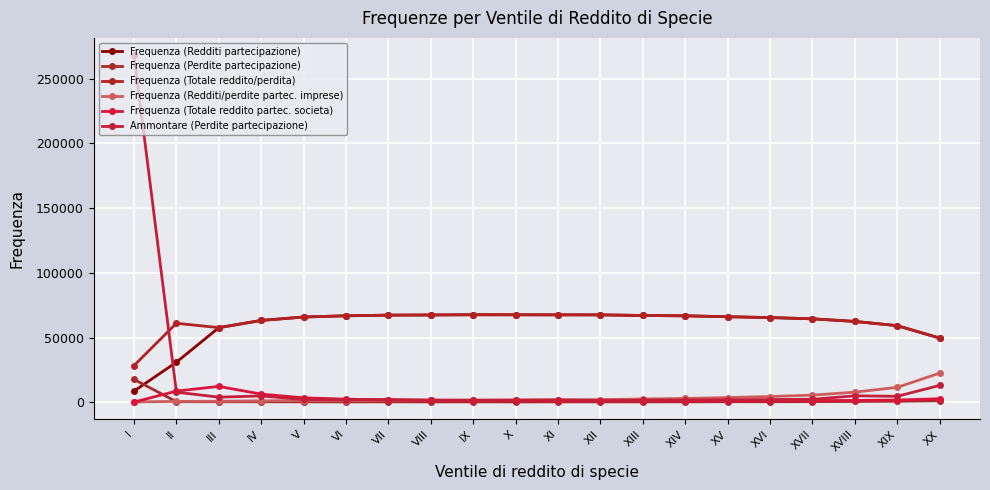

Rank the series at IV from highest to lowest value.

Frequenza (Totale reddito/perdita), Frequenza (Redditi partecipazione), Frequenza (Totale reddito partec. societa), Ammontare (Perdite partecipazione), Frequenza (Redditi/perdite partec. imprese), Frequenza (Perdite partecipazione)